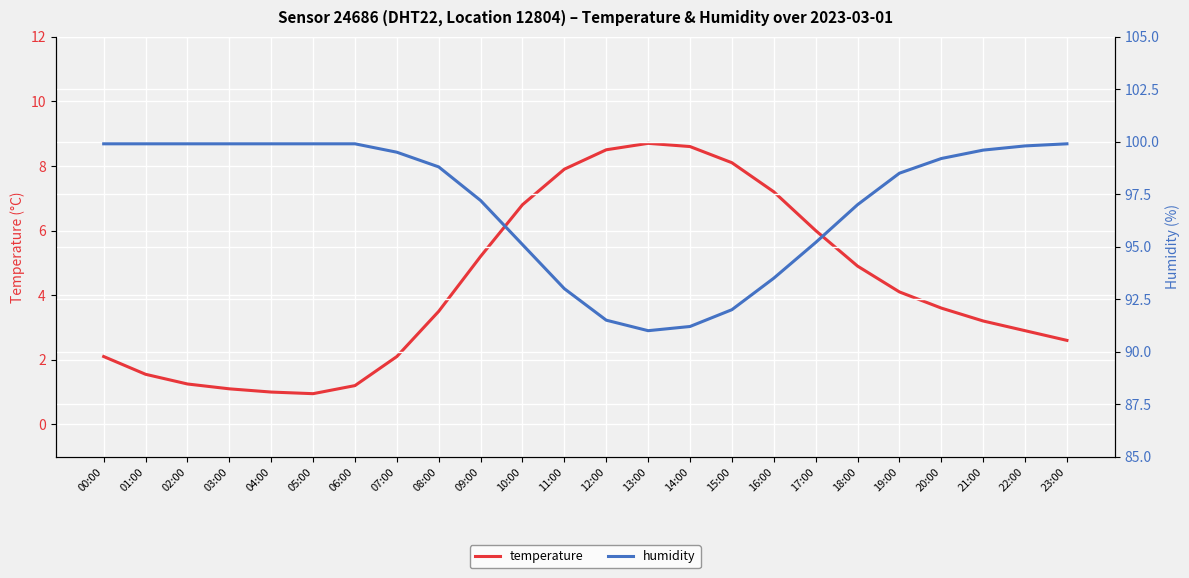

True or false: temperature has a value of 0.4 at 03:00.

False